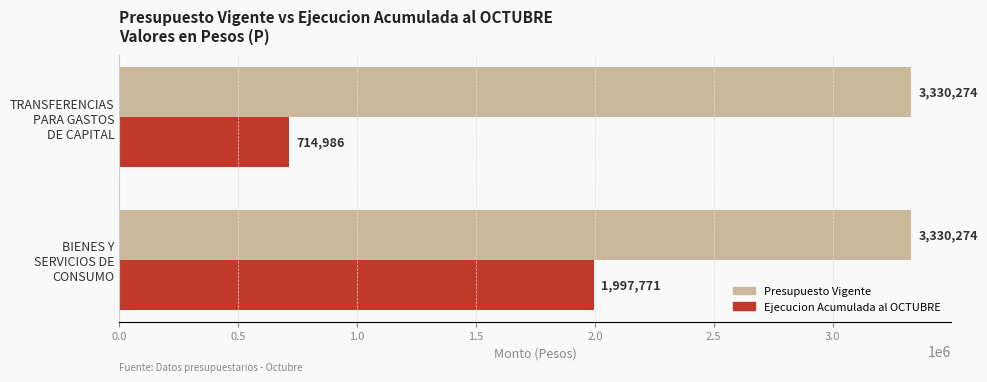

Rank the series by their maximum value, from highest to lowest.

Presupuesto Vigente, Ejecucion Acumulada al OCTUBRE